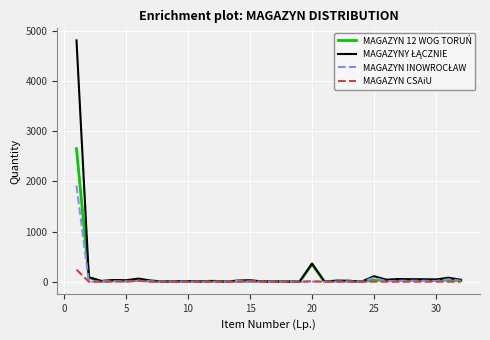

Reading left to right, extract all data points from this chart.

MAGAZYN 12 WOG TORUŃ: 2655	87	6	19	10	26	11	1	4	8	5	11	2	9	8	5	3	2	2	350	3	16	10	2	30	30	34	30	30	30	30	20
MAGAZYNY ŁĄCZNIE: 4815	87	16	34	30	63	23	6	9	10	5	13	2	23	31	5	3	2	2	362	3	20	19	2	110	40	54	50	50	45	80	40
MAGAZYN INOWROCŁAW: 1920	0	10	10	10	17	10	3	3	0	0	2	0	14	3	0	0	0	0	2	0	4	7	0	80	10	20	20	20	15	50	20
MAGAZYN CSAiU: 240	0	0	5	10	20	2	2	2	2	0	0	0	0	20	0	0	0	0	10	0	0	2	0	0	0	0	0	0	0	0	0